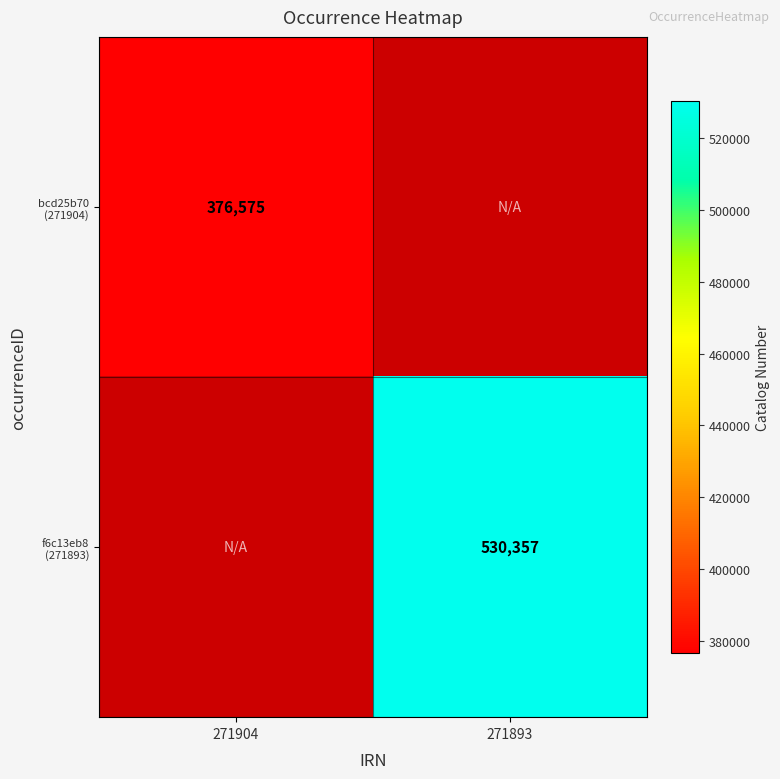

Rank the categories by f6c13eb8 (271893) value from lowest to highest.

271904, 271893